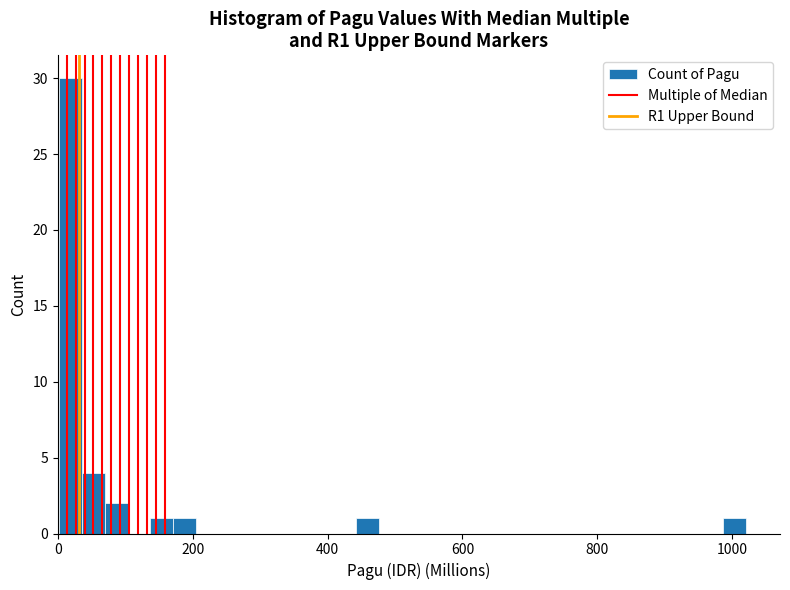

Read against the x-axis, roughly where is the centre of the tallest bar?

20